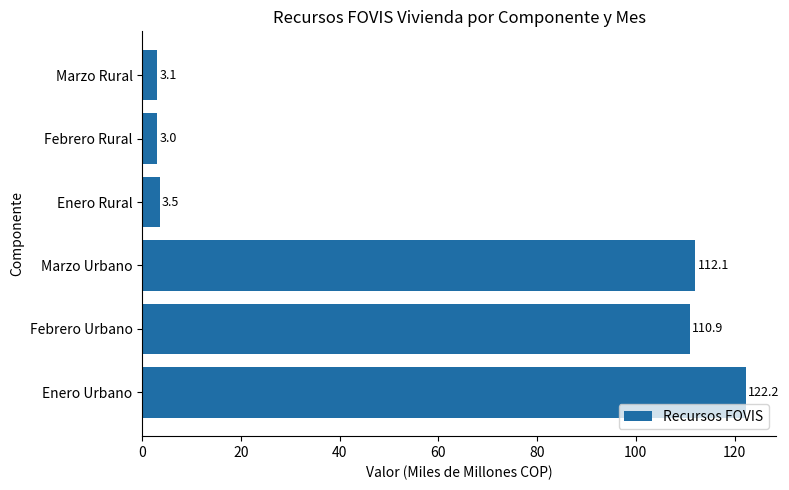

What is the change in value from Enero Urbano to Febrero Rural?

-119.2